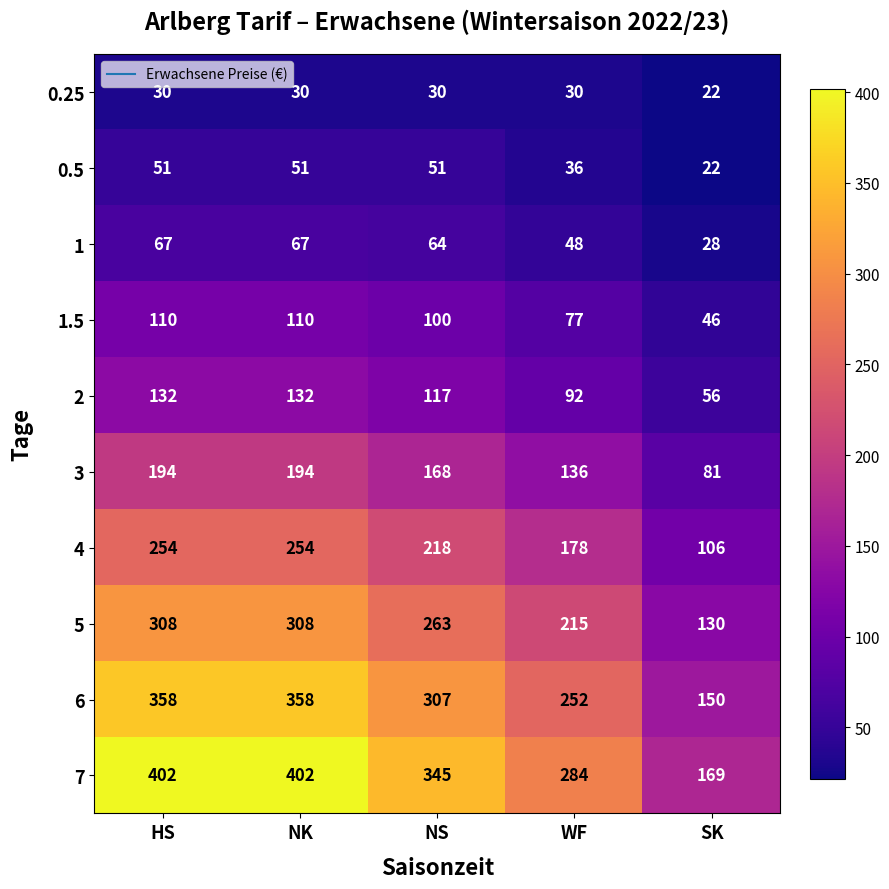

What is the minimum value shown in the chart?

22